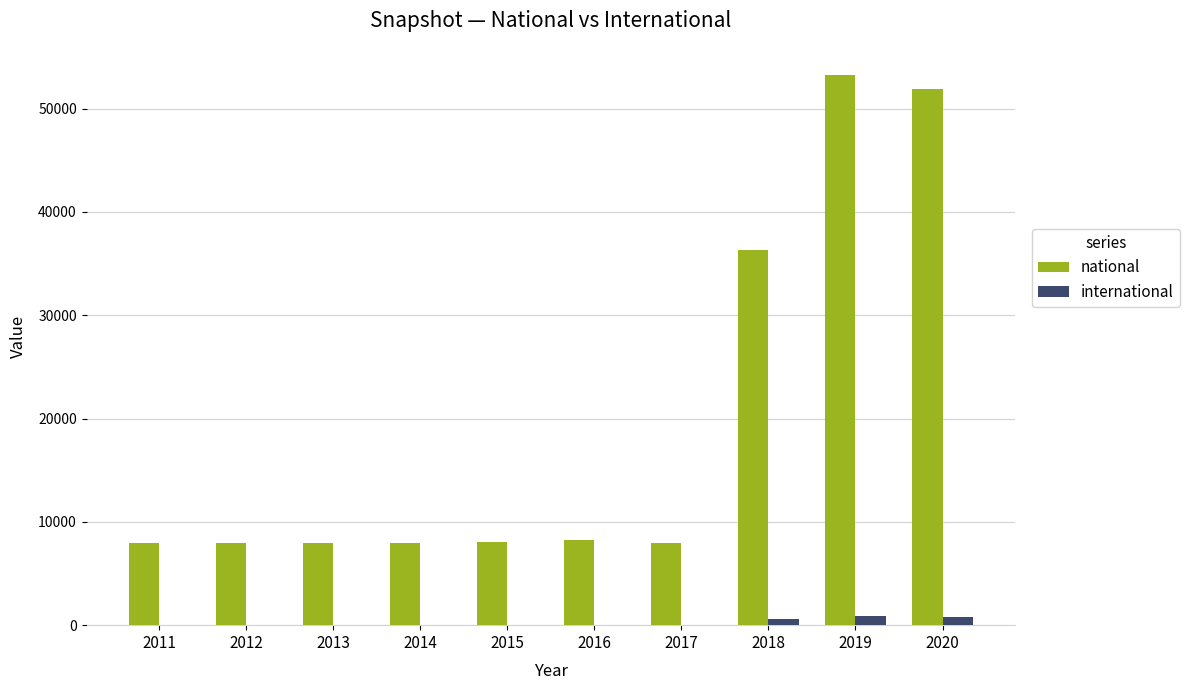

What is the spread (max minus min) of values at 2011?

7943.0